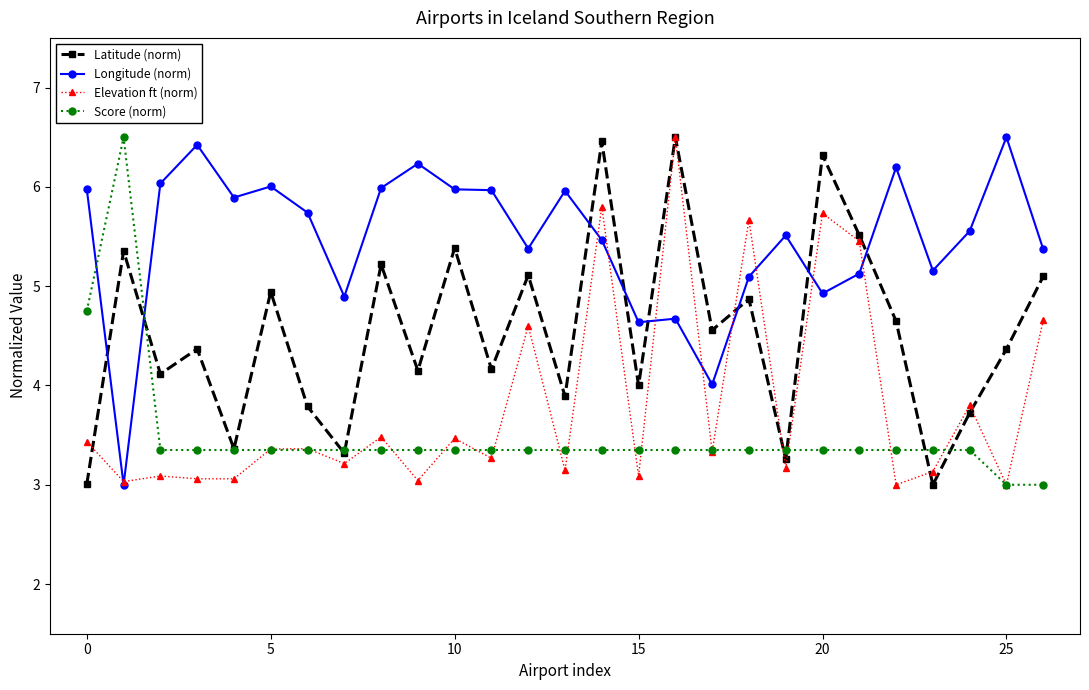

What is the smallest value displayed?

3.0